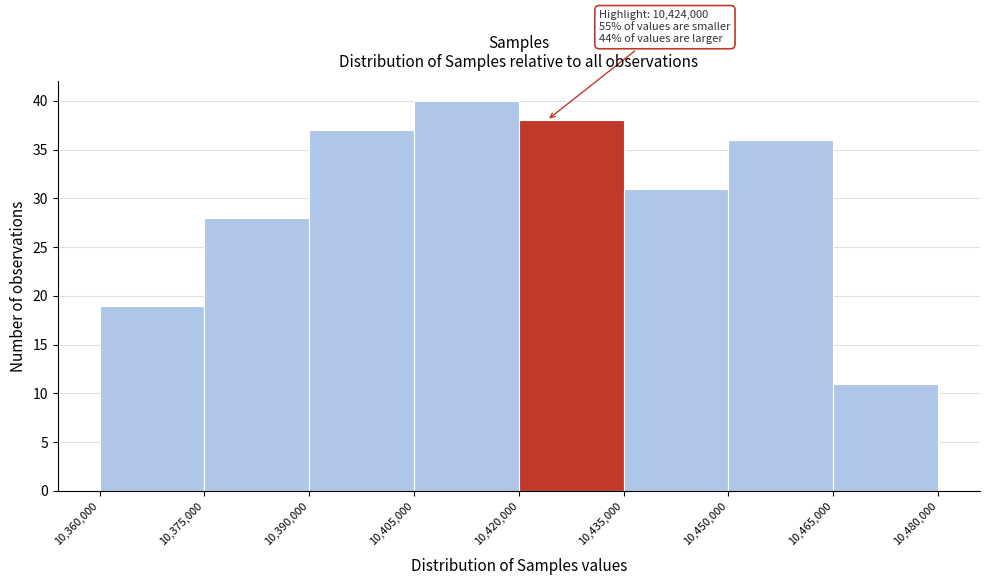

Which range on the x-axis has the tallest bar?

10,405,000 to 10,420,000